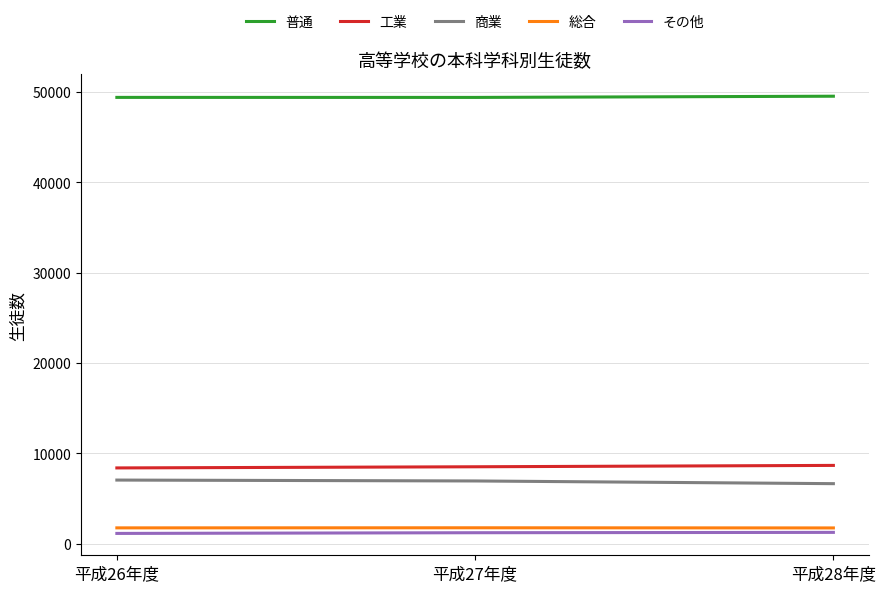

How many lines are shown in the chart?

5